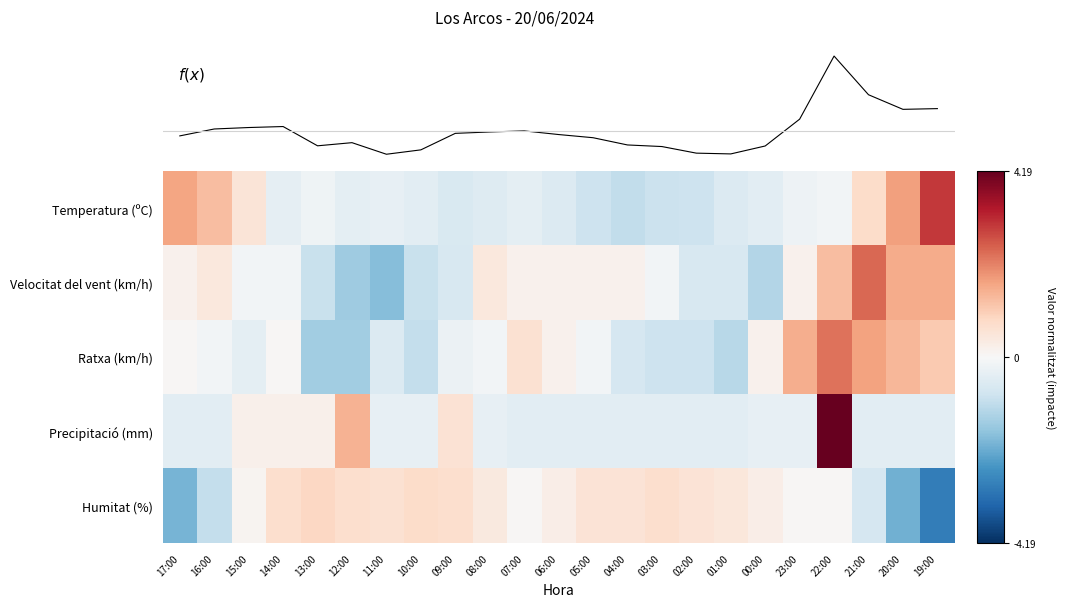

At which category is the sum across all series the highest?

22:00